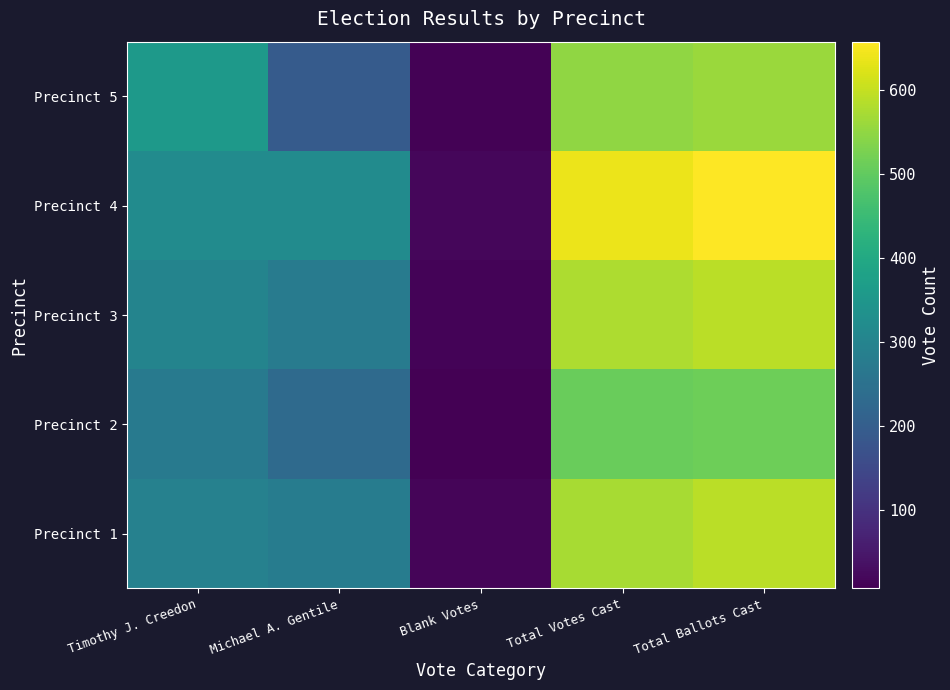

Reading left to right, transcribe all the data shown in this chart.

Precinct 1: Timothy J. Creedon=292	Michael A. Gentile=281	Blank Votes=17	Total Votes Cast=573	Total Ballots Cast=590
Precinct 2: Timothy J. Creedon=276	Michael A. Gentile=232	Blank Votes=7	Total Votes Cast=508	Total Ballots Cast=515
Precinct 3: Timothy J. Creedon=300	Michael A. Gentile=278	Blank Votes=13	Total Votes Cast=578	Total Ballots Cast=591
Precinct 4: Timothy J. Creedon=320	Michael A. Gentile=320	Blank Votes=18	Total Votes Cast=640	Total Ballots Cast=658
Precinct 5: Timothy J. Creedon=356	Michael A. Gentile=194	Blank Votes=10	Total Votes Cast=550	Total Ballots Cast=560